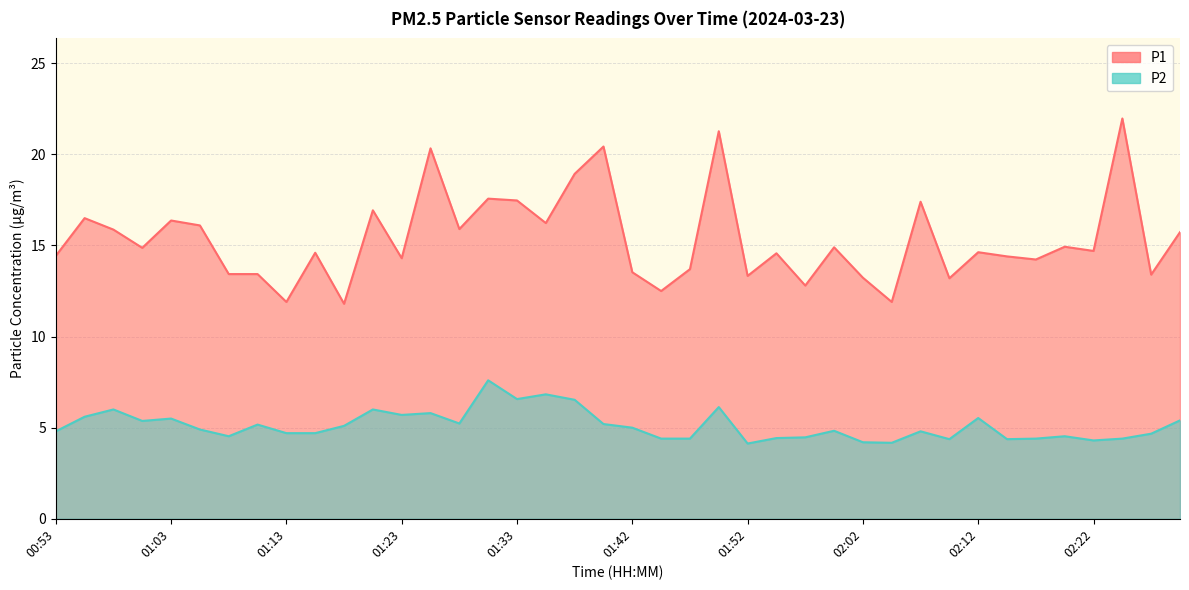

True or false: P2 has a value of 5.2 at 01:10.

True